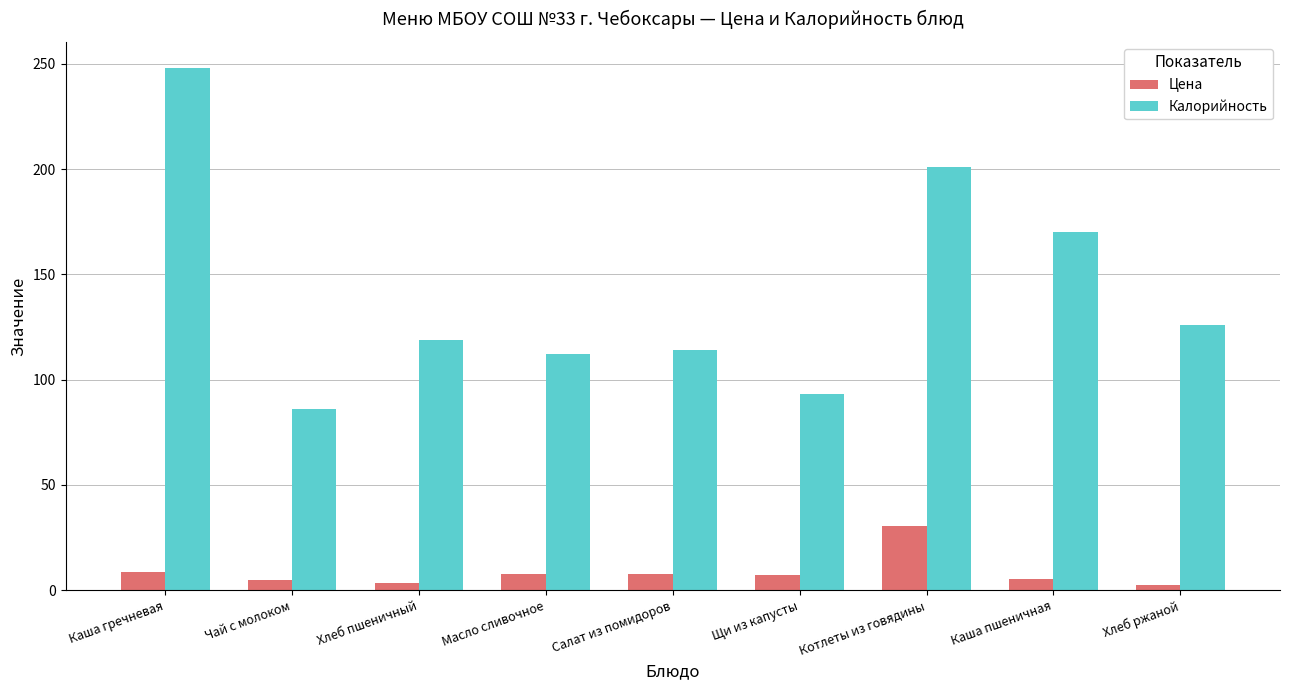

What is the total value across all series at Салат из помидоров?

121.8